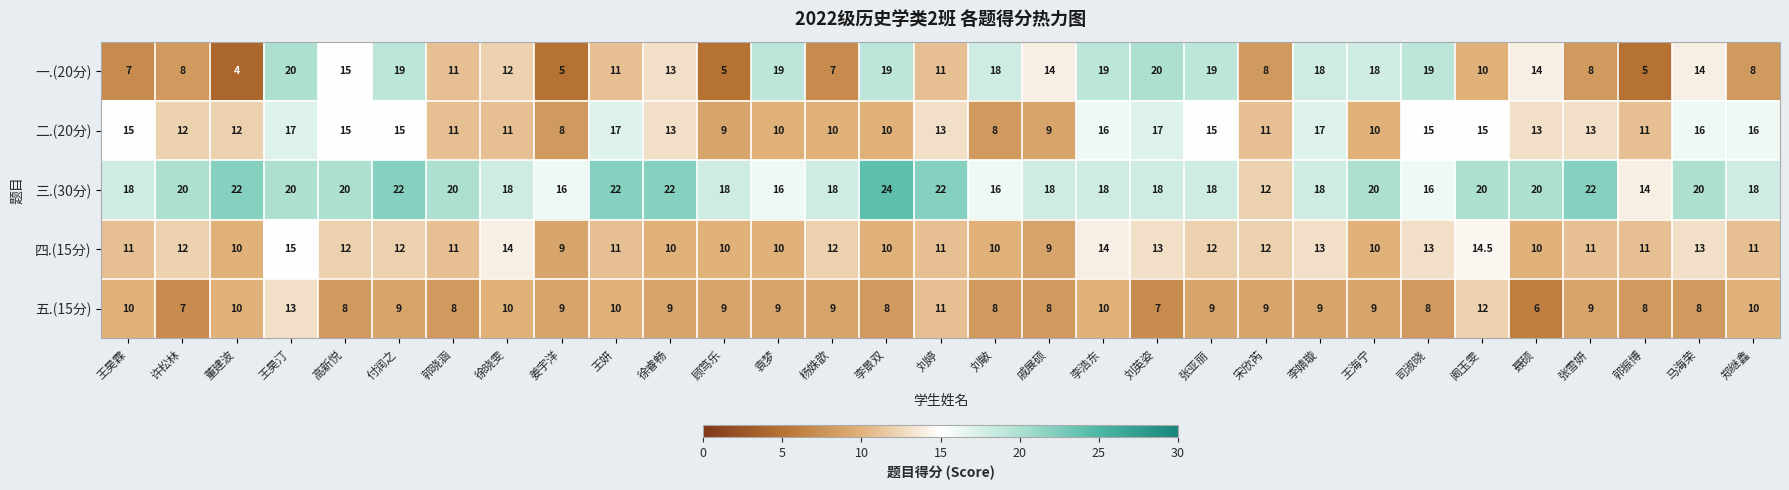

At which category is the sum across all series the highest?

王昊汀